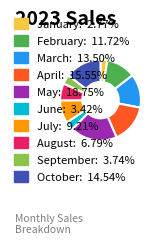

Which slice is the smallest?

January